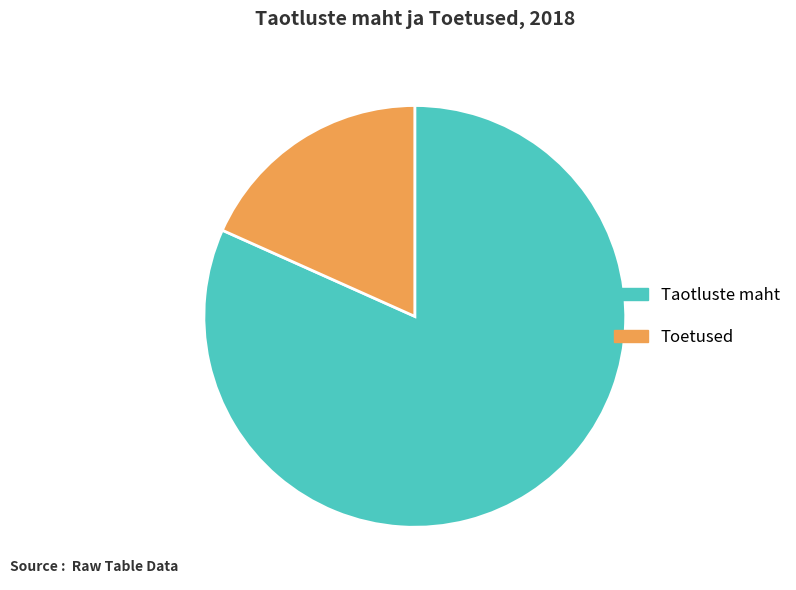

Is there a majority slice in this chart?

Yes